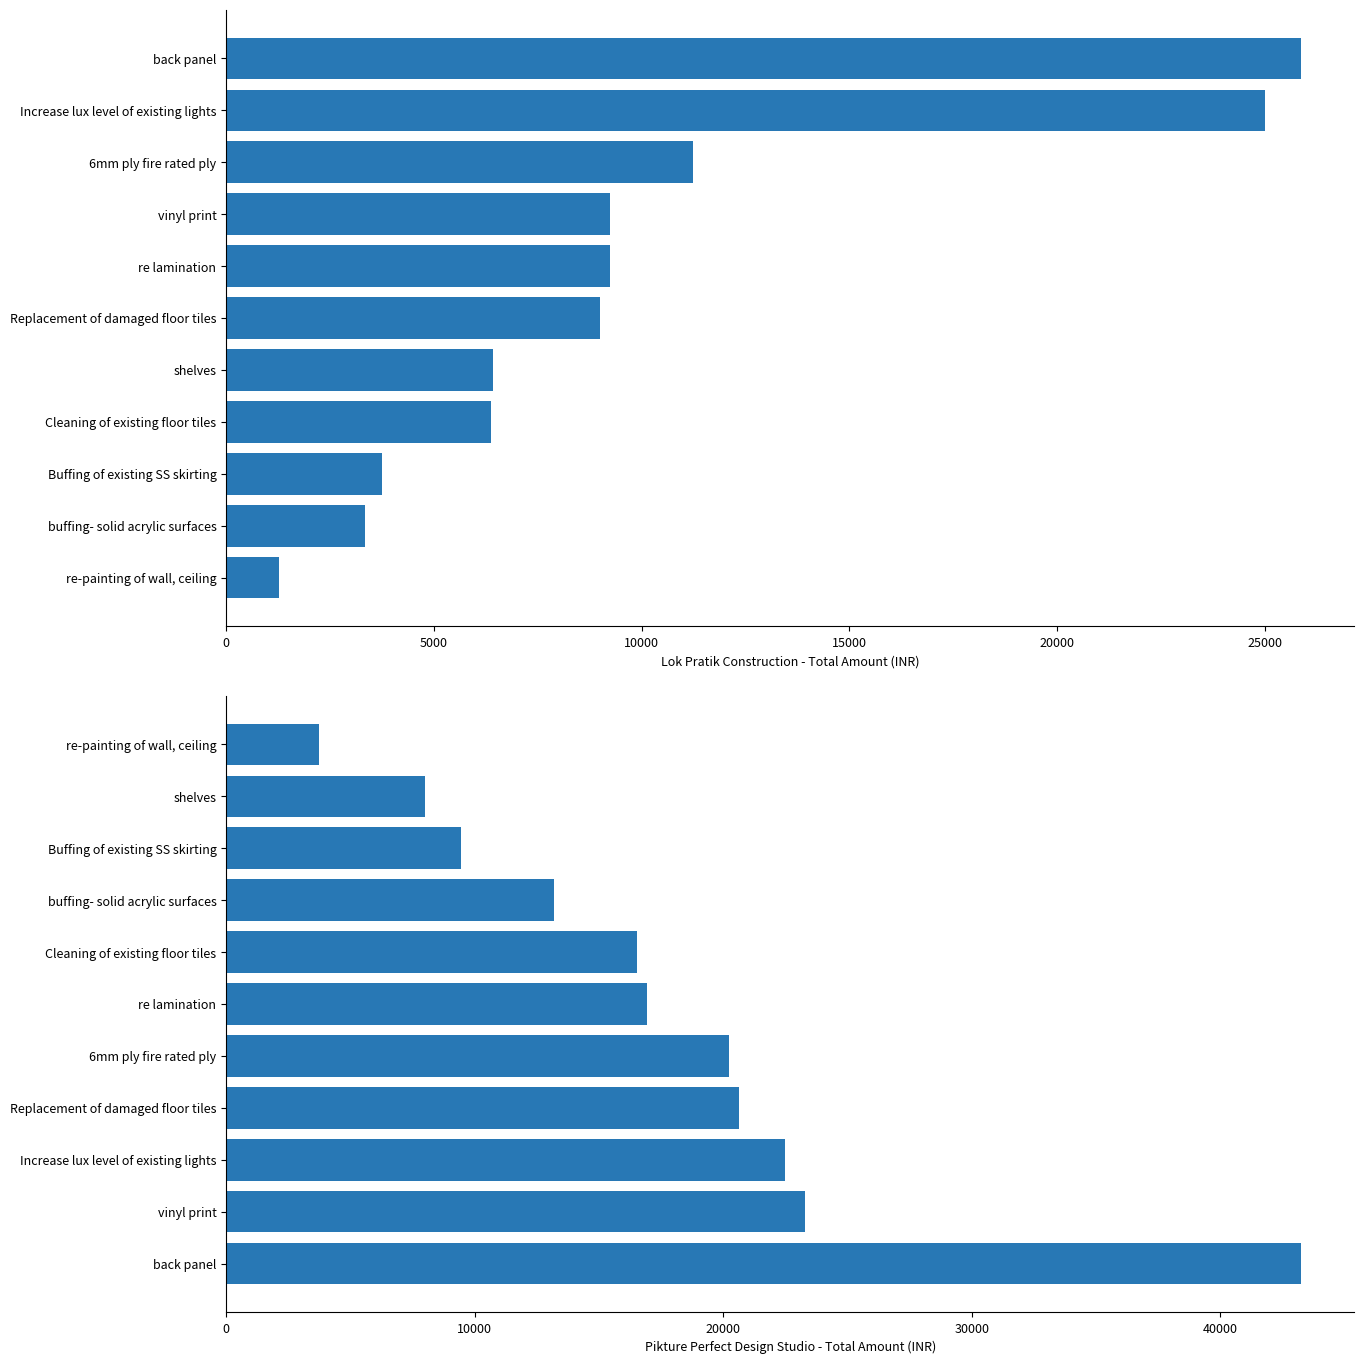

What is the total value across all series at 10?

29596.4